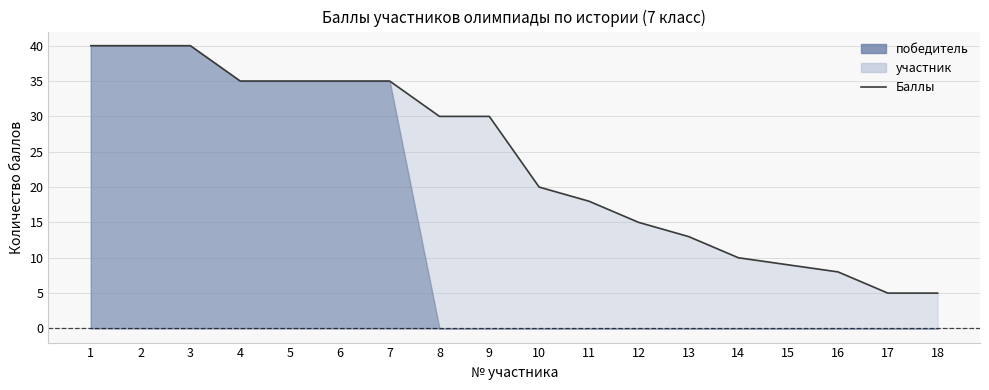

How many lines are shown in the chart?

1